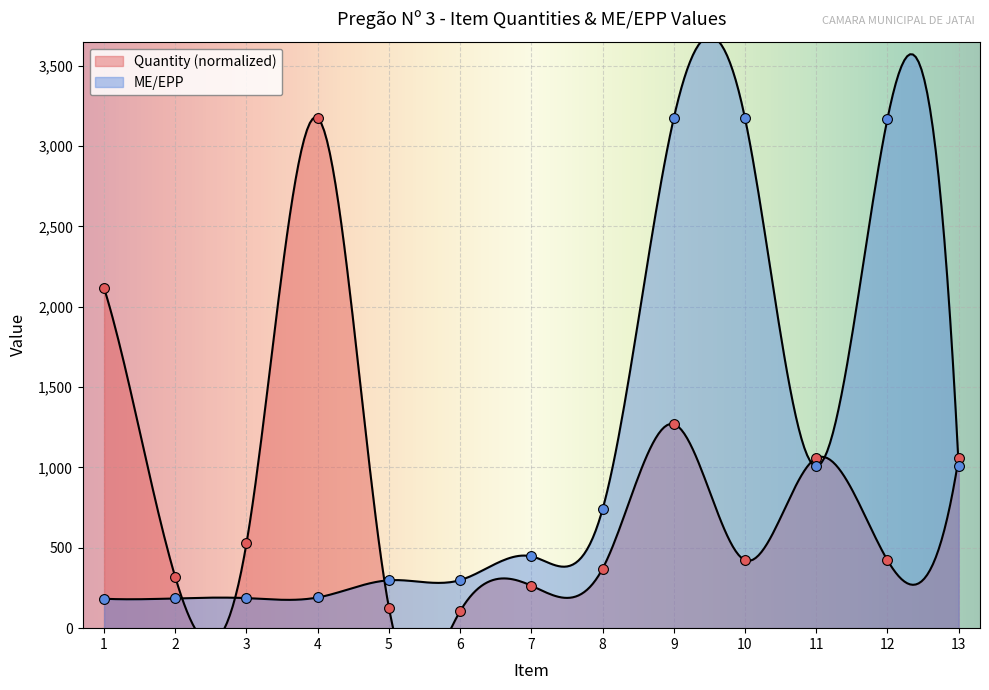

Which has a higher value, 12 or 4?

12